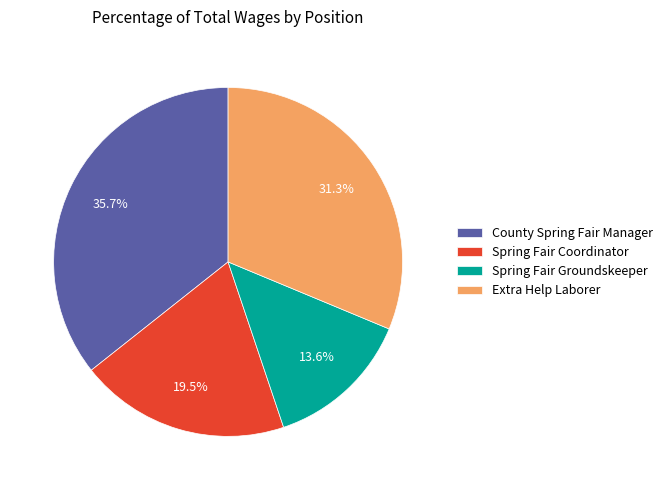

How many slices are in this pie chart?

4